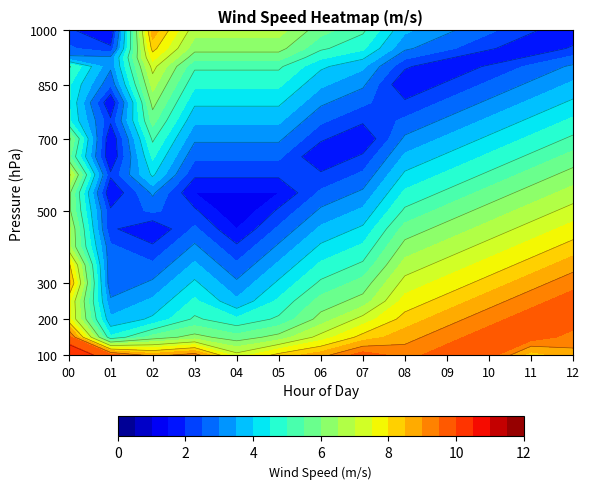

Which series has the widest spread of values?

01